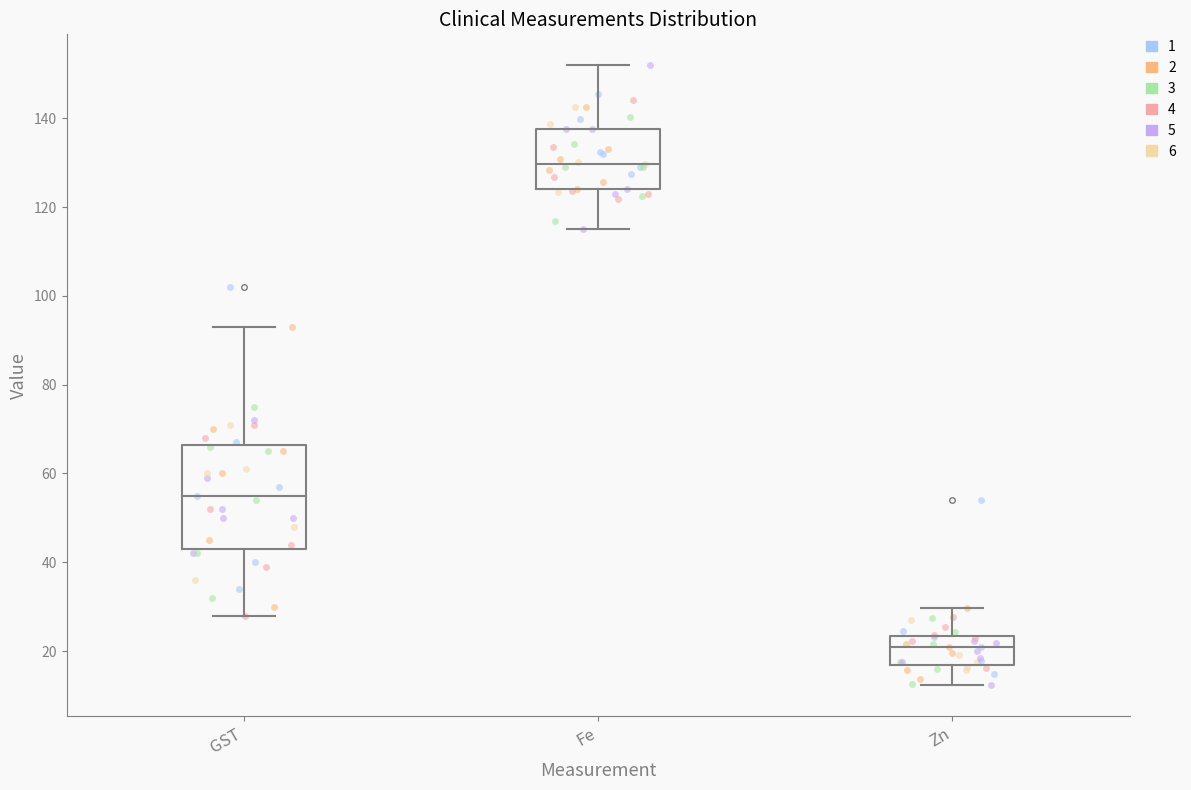

Which box has the lowest median line?

Zn